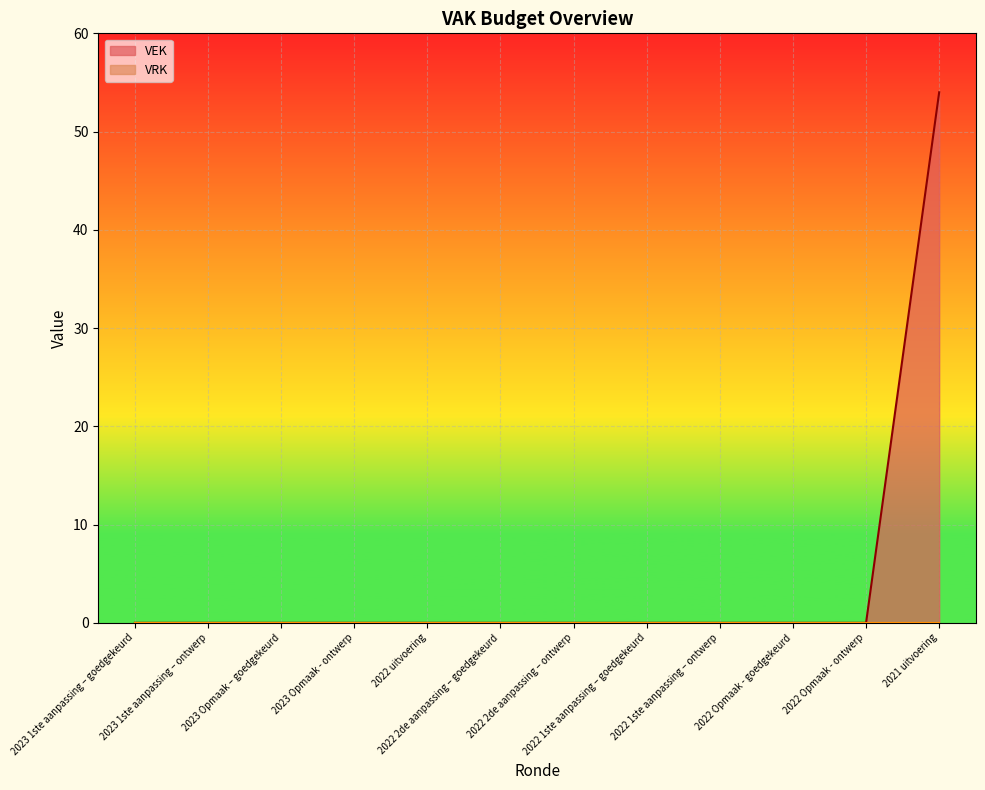

How many lines are shown in the chart?

2